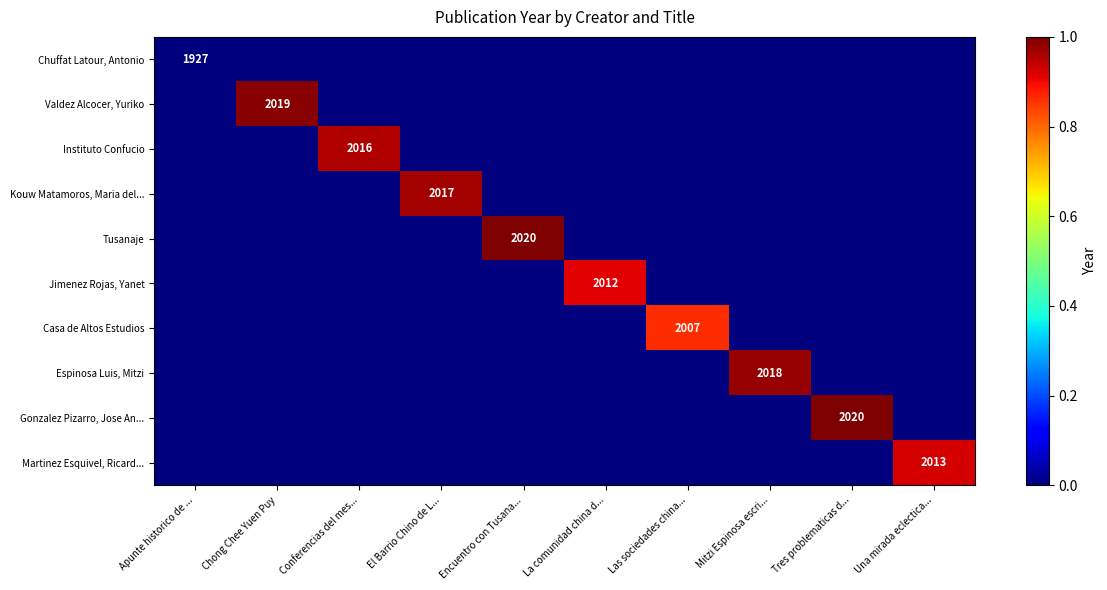

True or false: Valdez Alcocer, Yuriko has a value of 3377 at Chong Chee Yuen Puy.

False